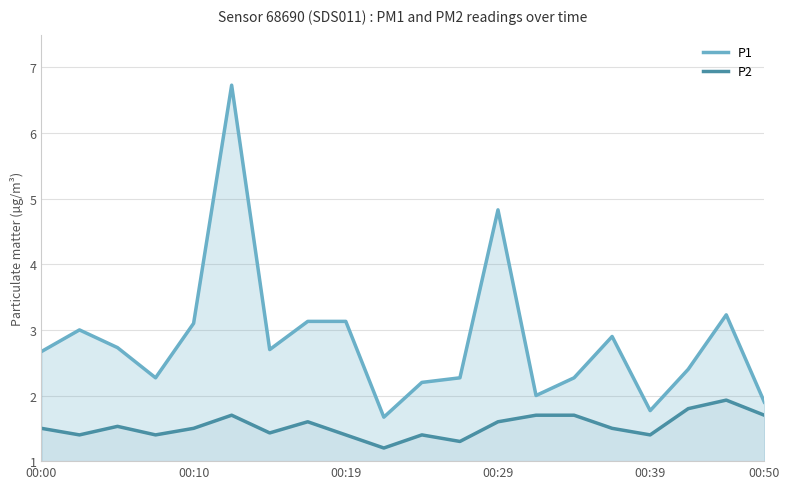

List the series in order of their overall mean, lowest first.

P2, P1